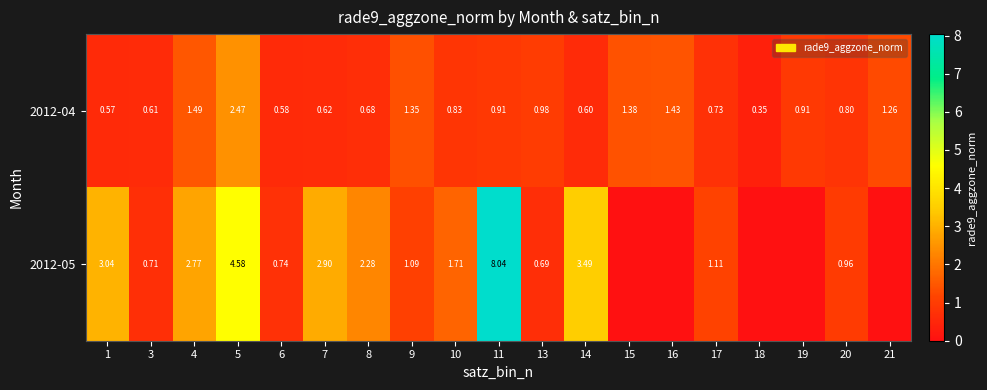

The row_0 series shows 0.9 at 19. True or false?

True